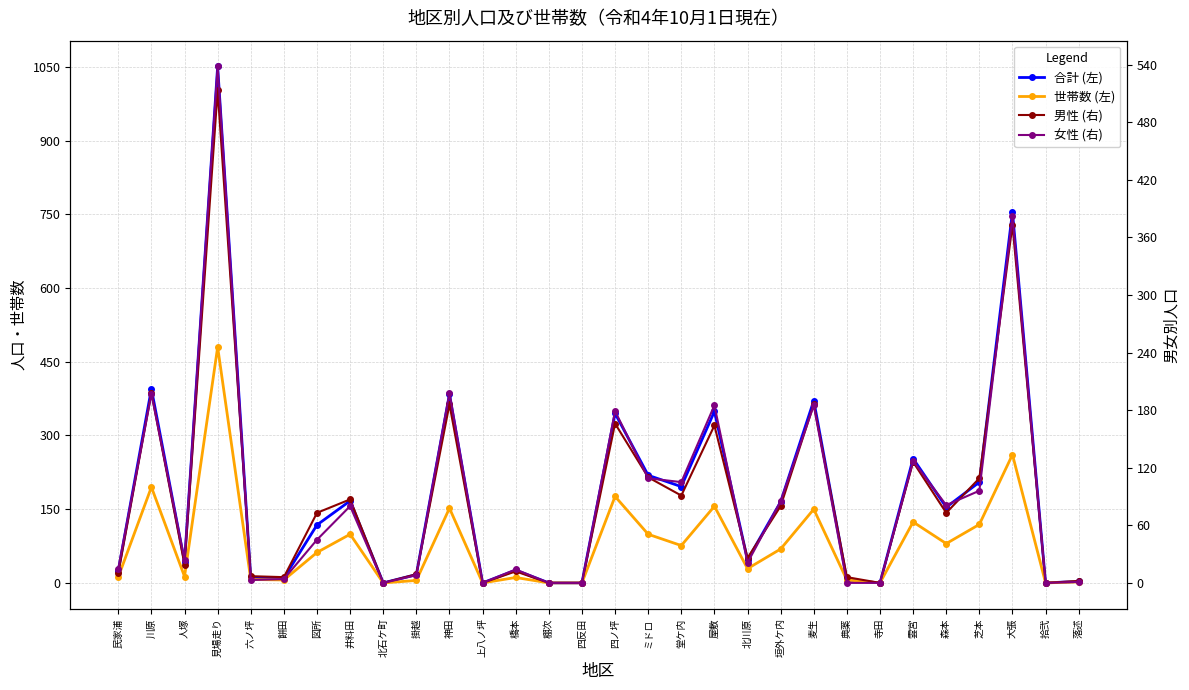

What position from the left is 橋本?

13